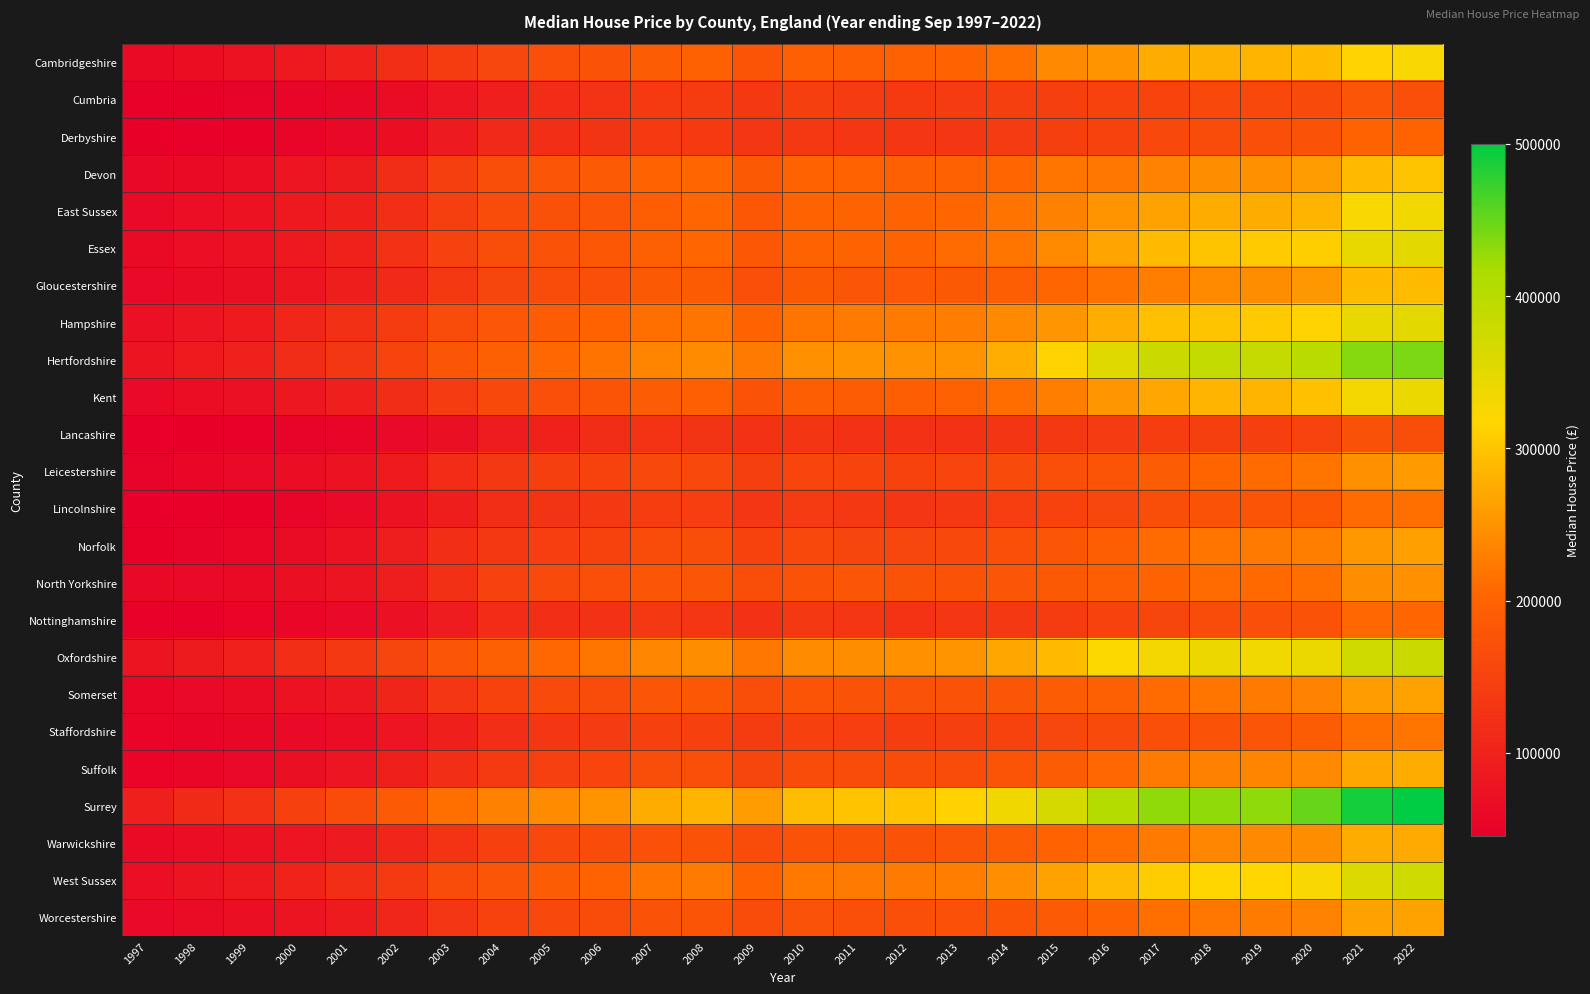

At 2003, list the series in order from largest to smallest.

Surrey, Oxfordshire, Hertfordshire, Hampshire, West Sussex, Essex, Devon, East Sussex, Cambridgeshire, Kent, Gloucestershire, Worcestershire, Somerset, Warwickshire, North Yorkshire, Suffolk, Norfolk, Leicestershire, Staffordshire, Lincolnshire, Nottinghamshire, Derbyshire, Cumbria, Lancashire